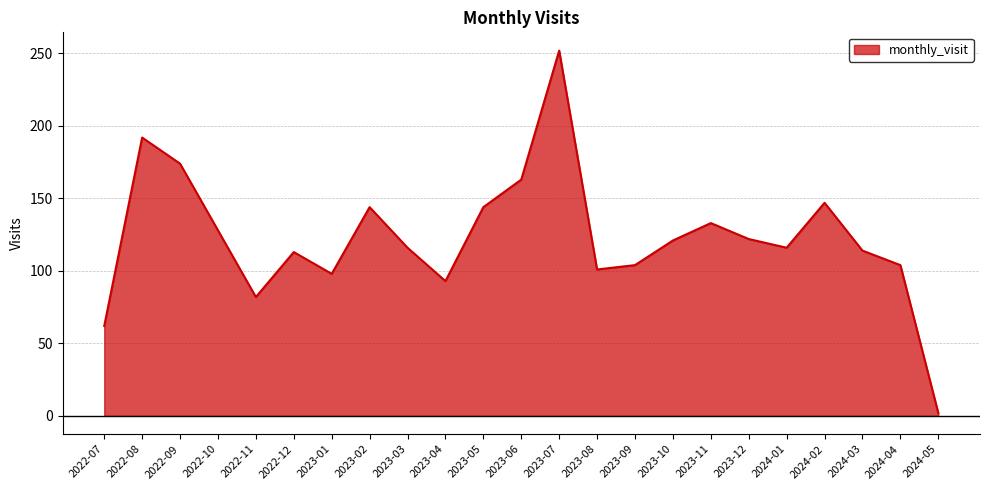

What is the average value?

123